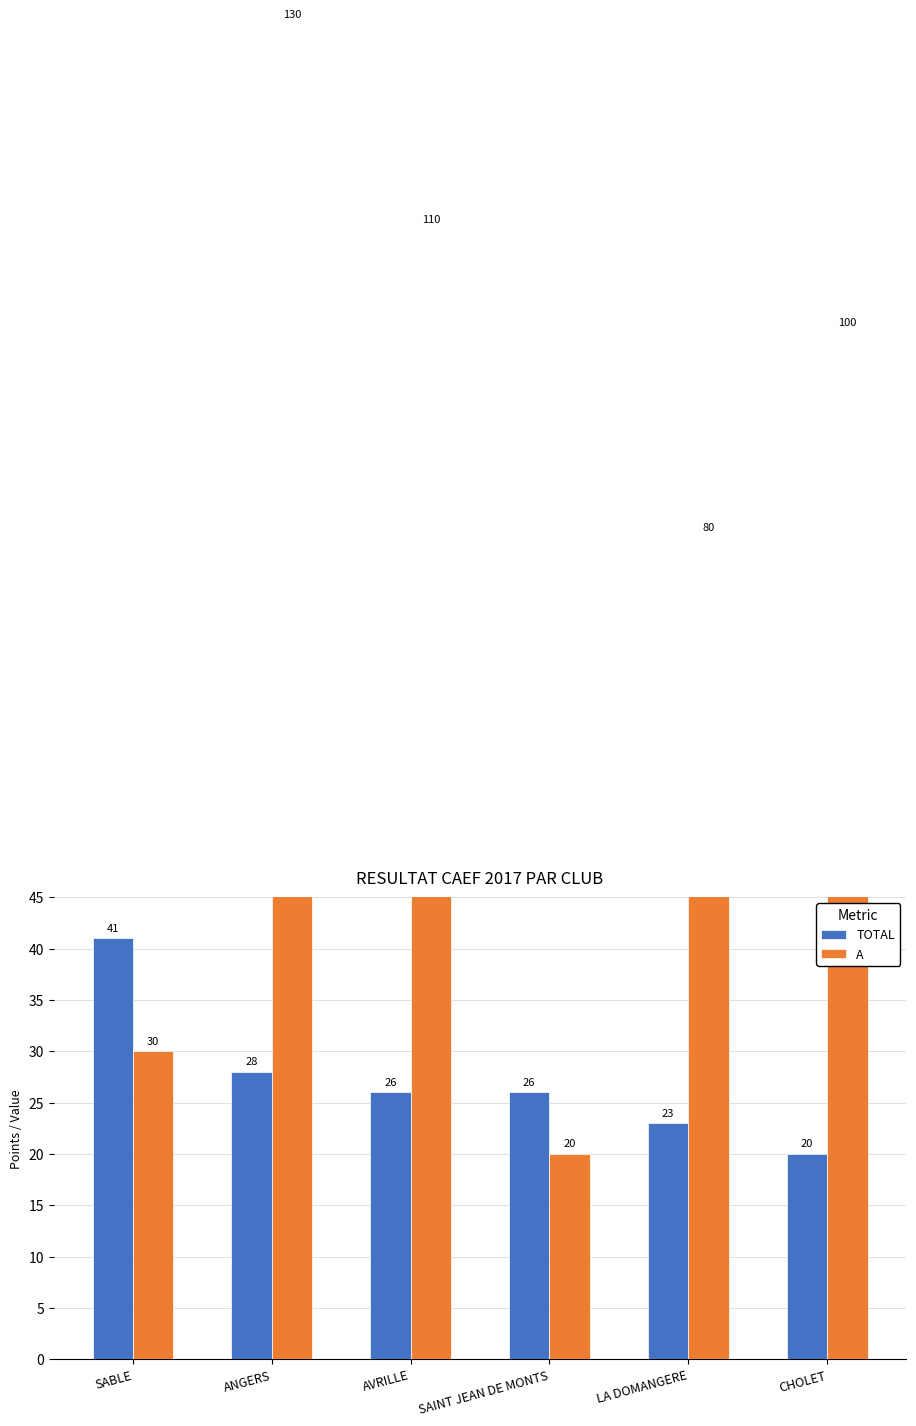

The value of TOTAL at ANGERS is 16. True or false?

False